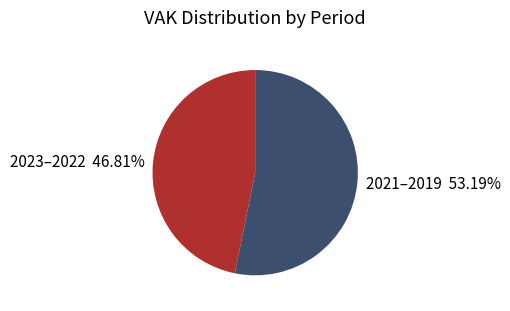

Does 2023–2022 46.81% account for over 50% of the chart?

No